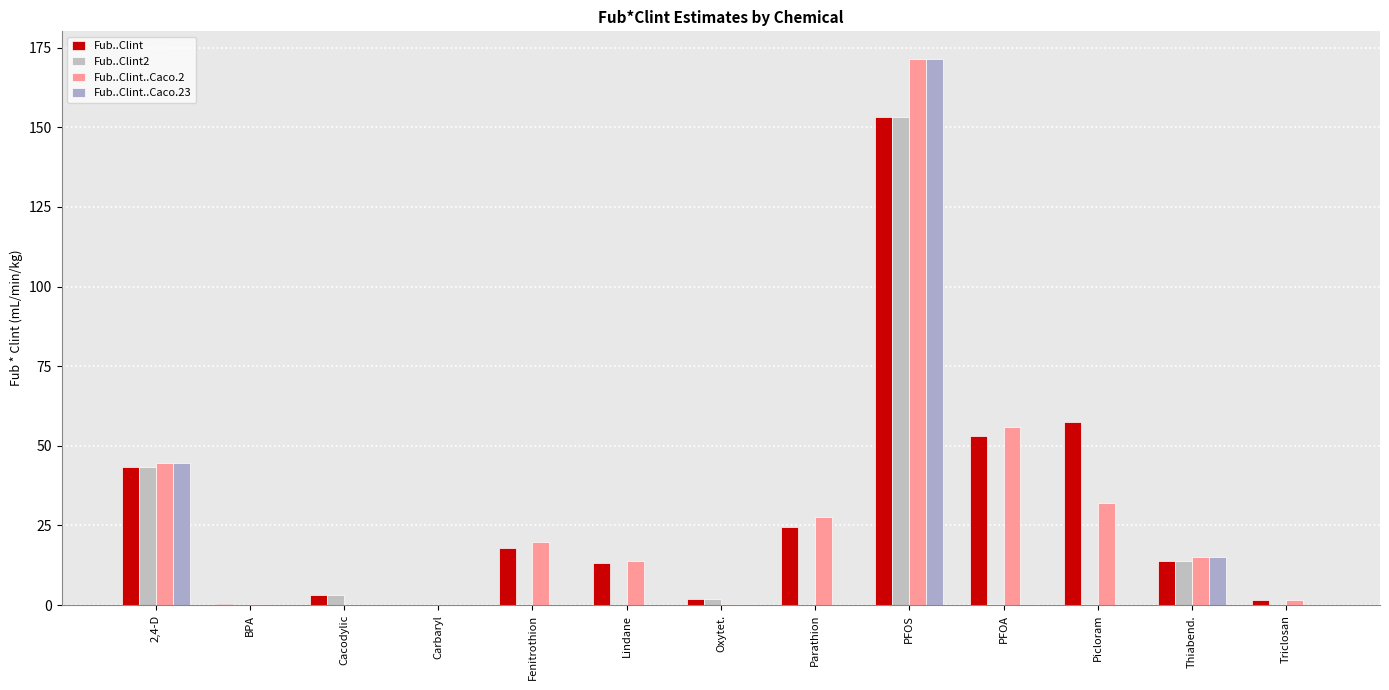

Count the number of categories in the chart.

13